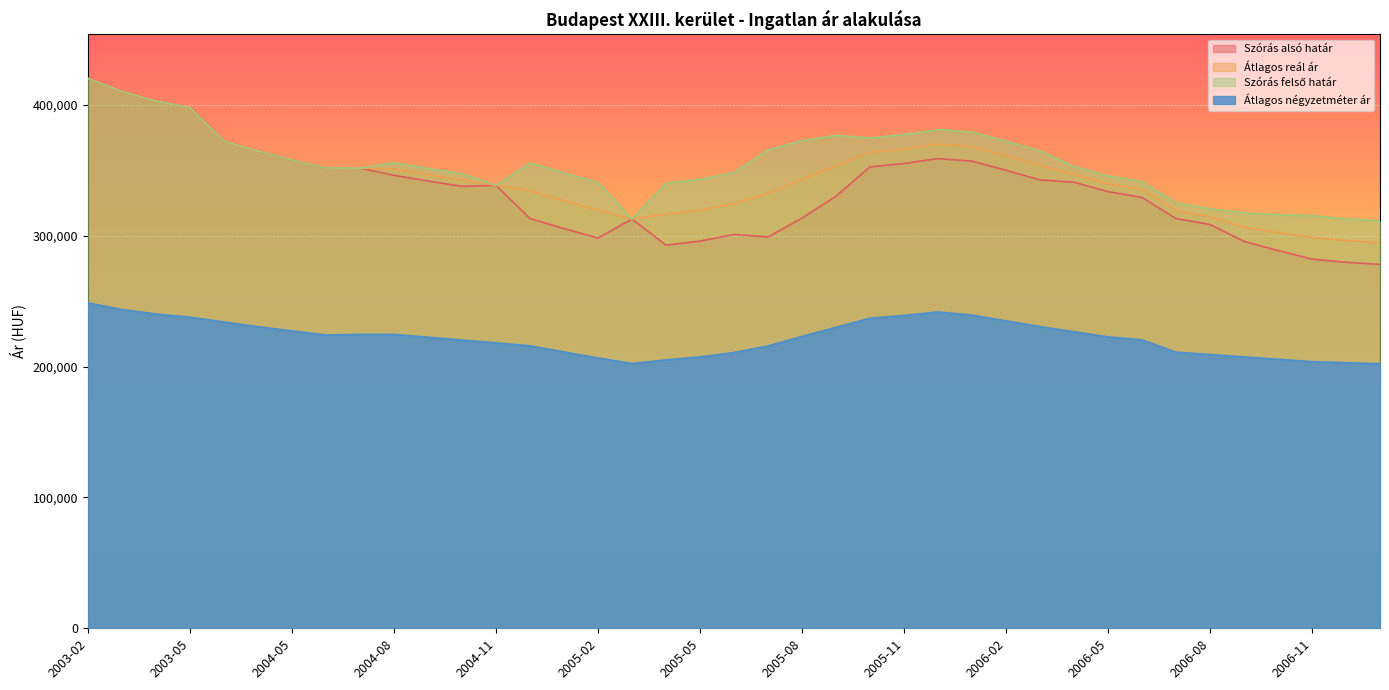

How many lines are shown in the chart?

4